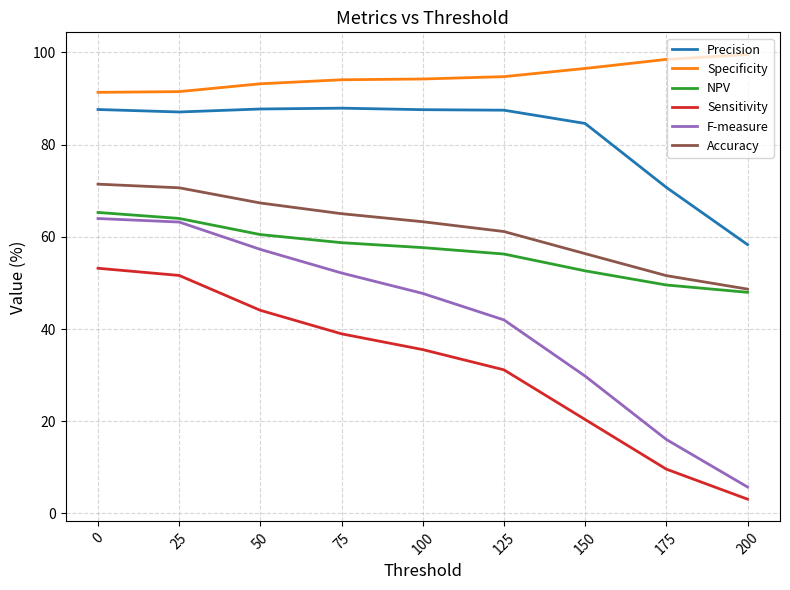

How many values in the NPV series exceed 57?

5